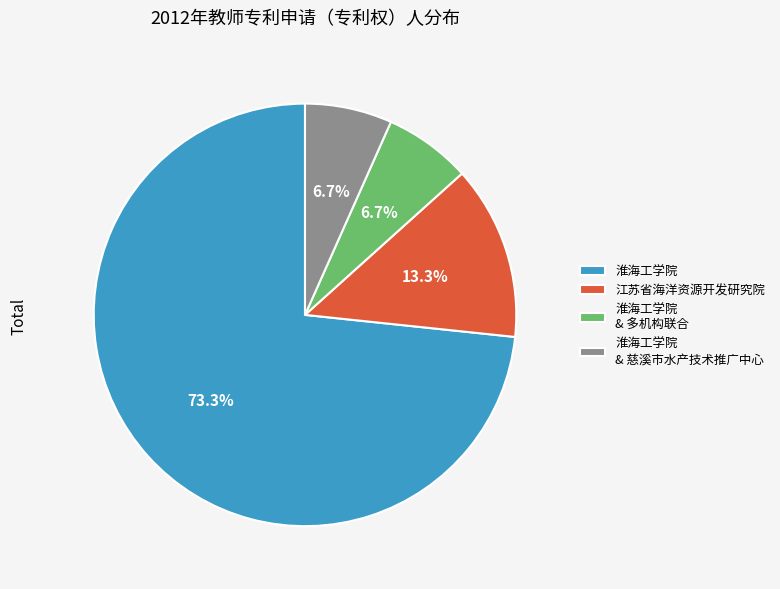

Combined, what portion of the pie is 淮海工学院 and 淮海工学院 & 慈溪市水产技术推广中心?

80.0%